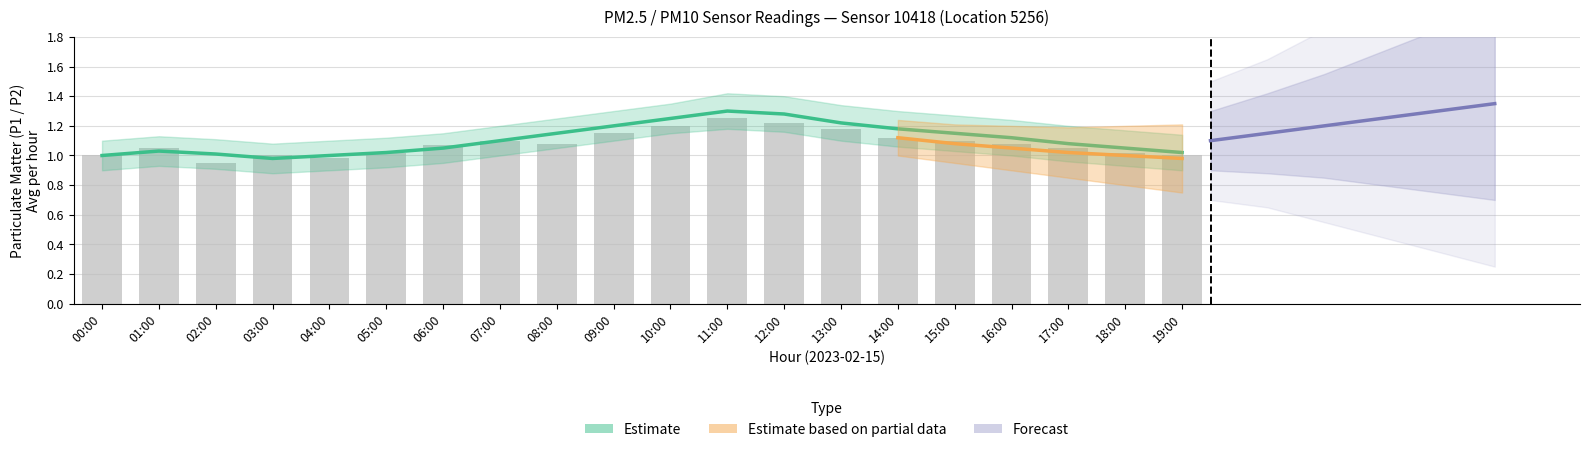

List the labels in order of value, smallest first.

03:00, 00:00, 04:00, 02:00, 05:00, 19:00, 01:00, 06:00, 18:00, 17:00, 07:00, 16:00, 08:00, 15:00, 14:00, 09:00, 13:00, 10:00, 12:00, 11:00